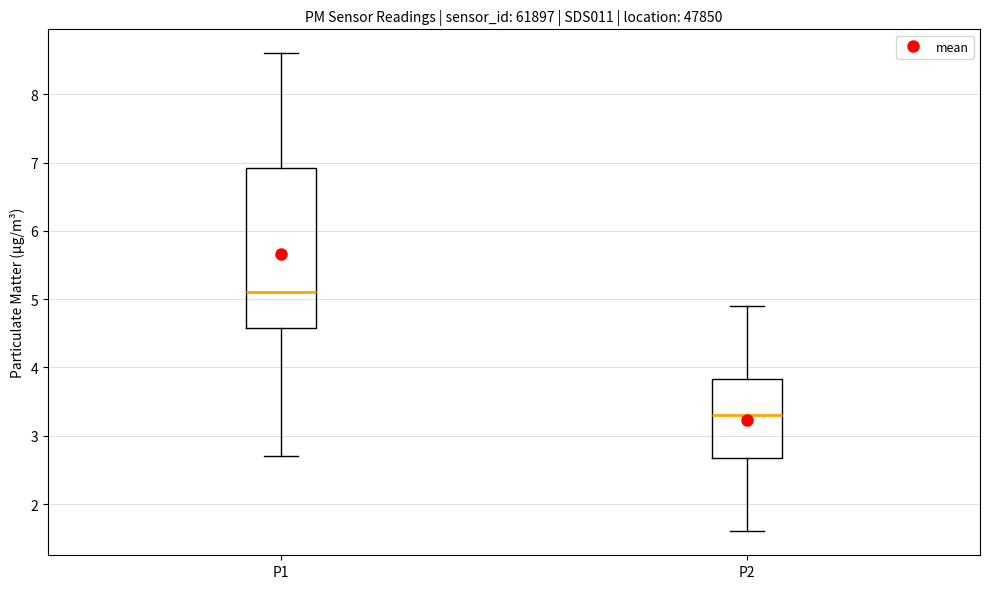

Reading left to right, read every box against the y-axis: the position of its median line, the range the box covers, and the ends of its whiskers. The values are not printed on the chart, so give them approximately, as read against the axis.

P1: median 5.1, box 4.6 to 6.9, whiskers 2.7 to 8.6
P2: median 3.3, box 2.7 to 3.8, whiskers 1.6 to 4.9